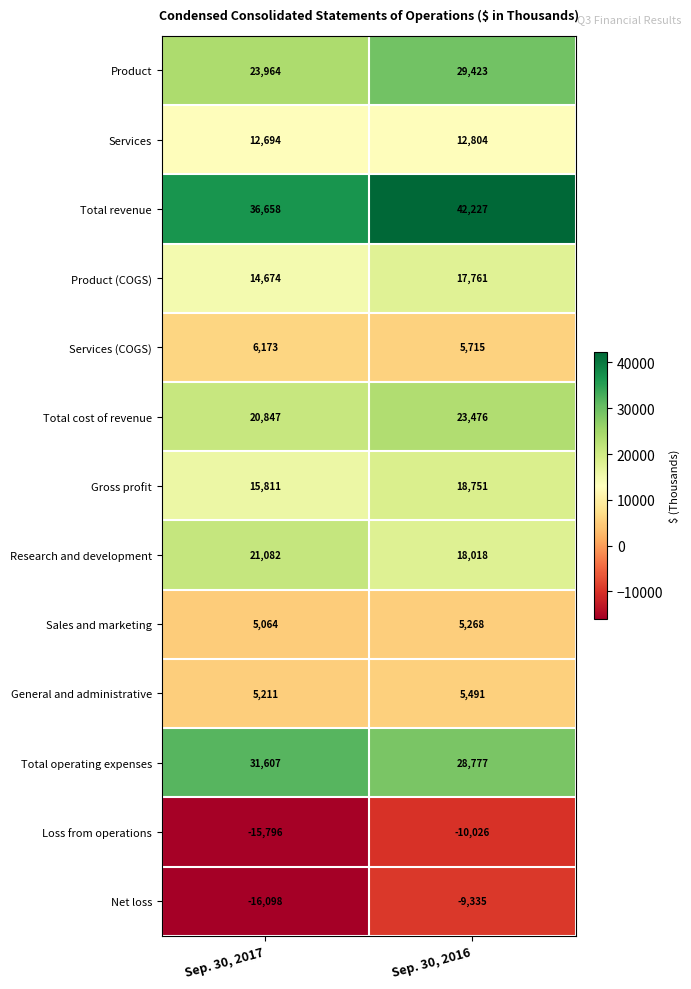

Reading left to right, extract all data points from this chart.

Product: 23964	29423
Services: 12694	12804
Total revenue: 36658	42227
Product (COGS): 14674	17761
Services (COGS): 6173	5715
Total cost of revenue: 20847	23476
Gross profit: 15811	18751
Research and development: 21082	18018
Sales and marketing: 5064	5268
General and administrative: 5211	5491
Total operating expenses: 31607	28777
Loss from operations: -15796	-10026
Net loss: -16098	-9335